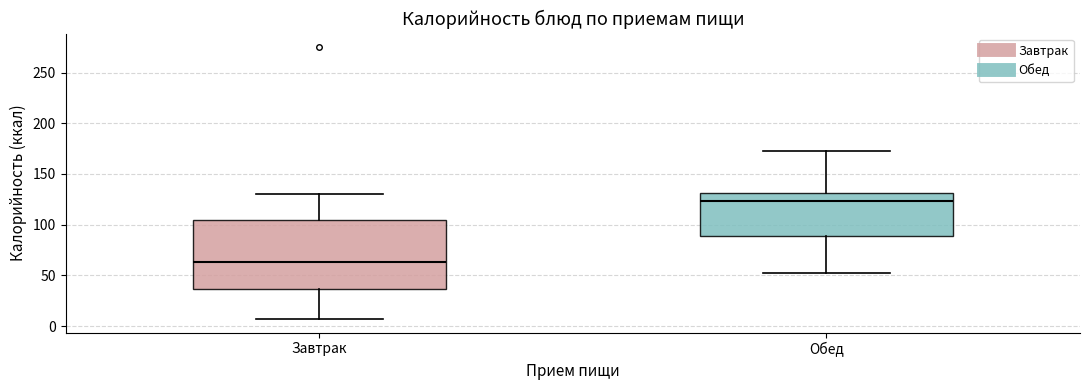

Reading left to right, read every box against the y-axis: the position of its median line, the range the box covers, and the ends of its whiskers. The values are not printed on the chart, so give them approximately, as read against the axis.

Завтрак: median 65, box 35 to 105, whiskers 5 to 130
Обед: median 125, box 90 to 130, whiskers 50 to 175